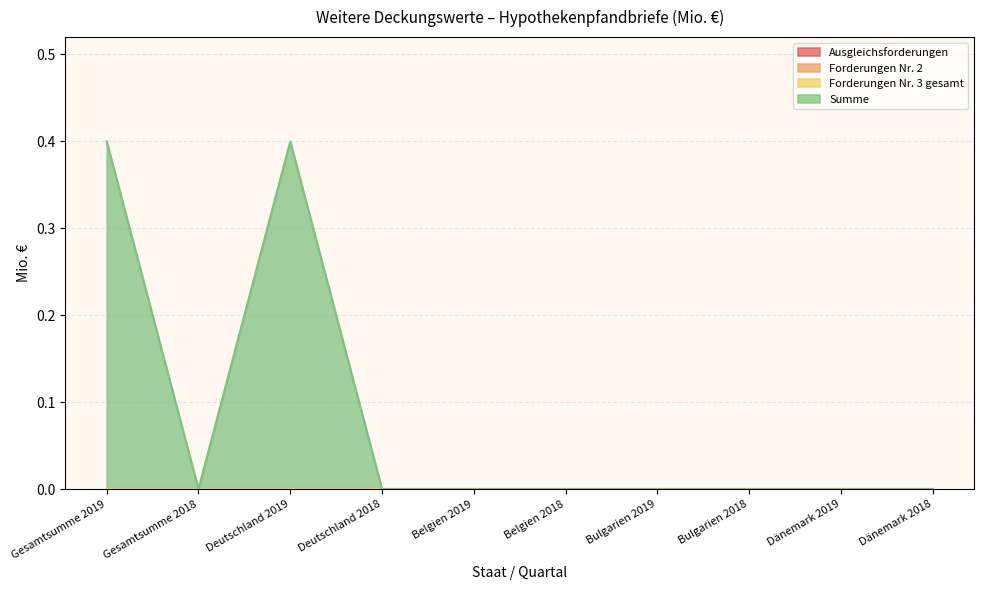

What are all the series names shown in the legend?

Ausgleichsforderungen, Forderungen Nr. 2, Forderungen Nr. 3 gesamt, Summe